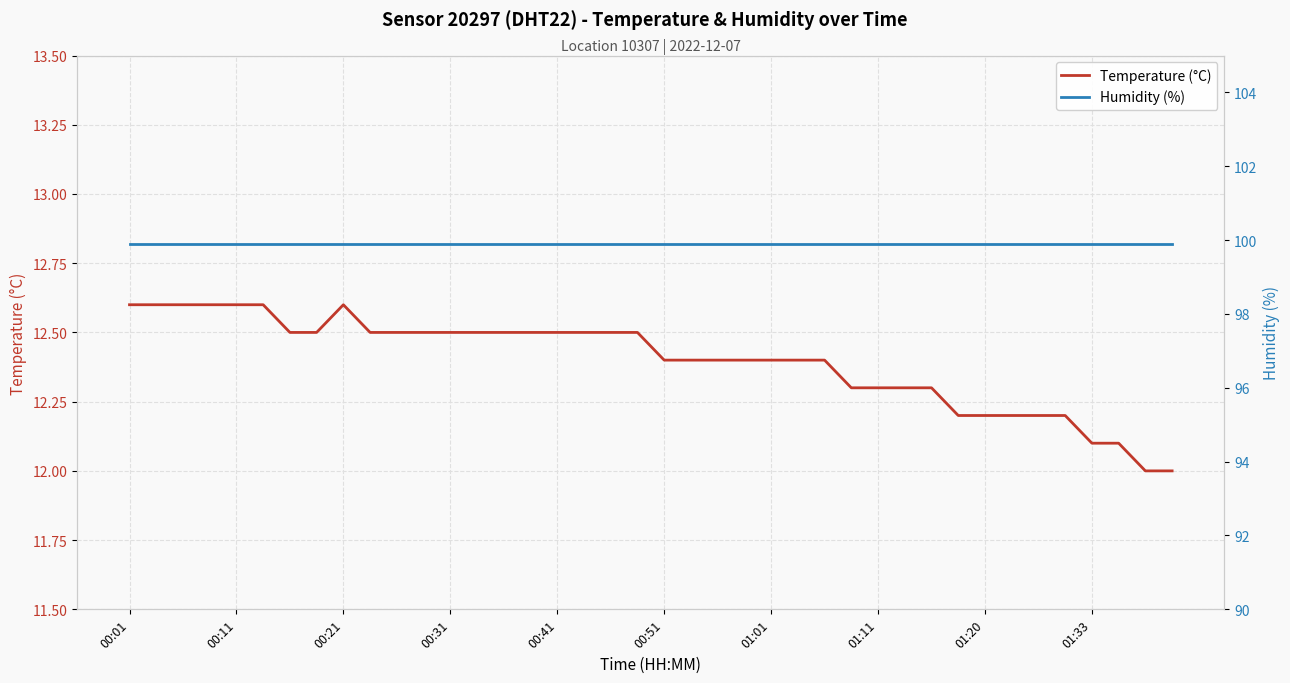

True or false: Temperature (°C) and Humidity (%) intersect in this chart.

False